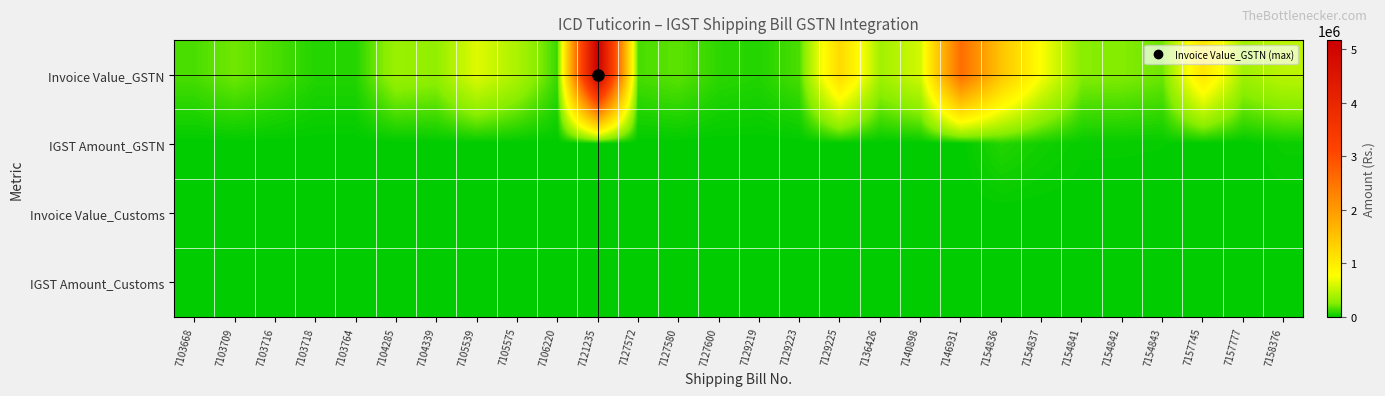

At 7103764, list the series in order from largest to smallest.

Invoice Value_GSTN, IGST Amount_GSTN, Invoice Value_Customs, IGST Amount_Customs